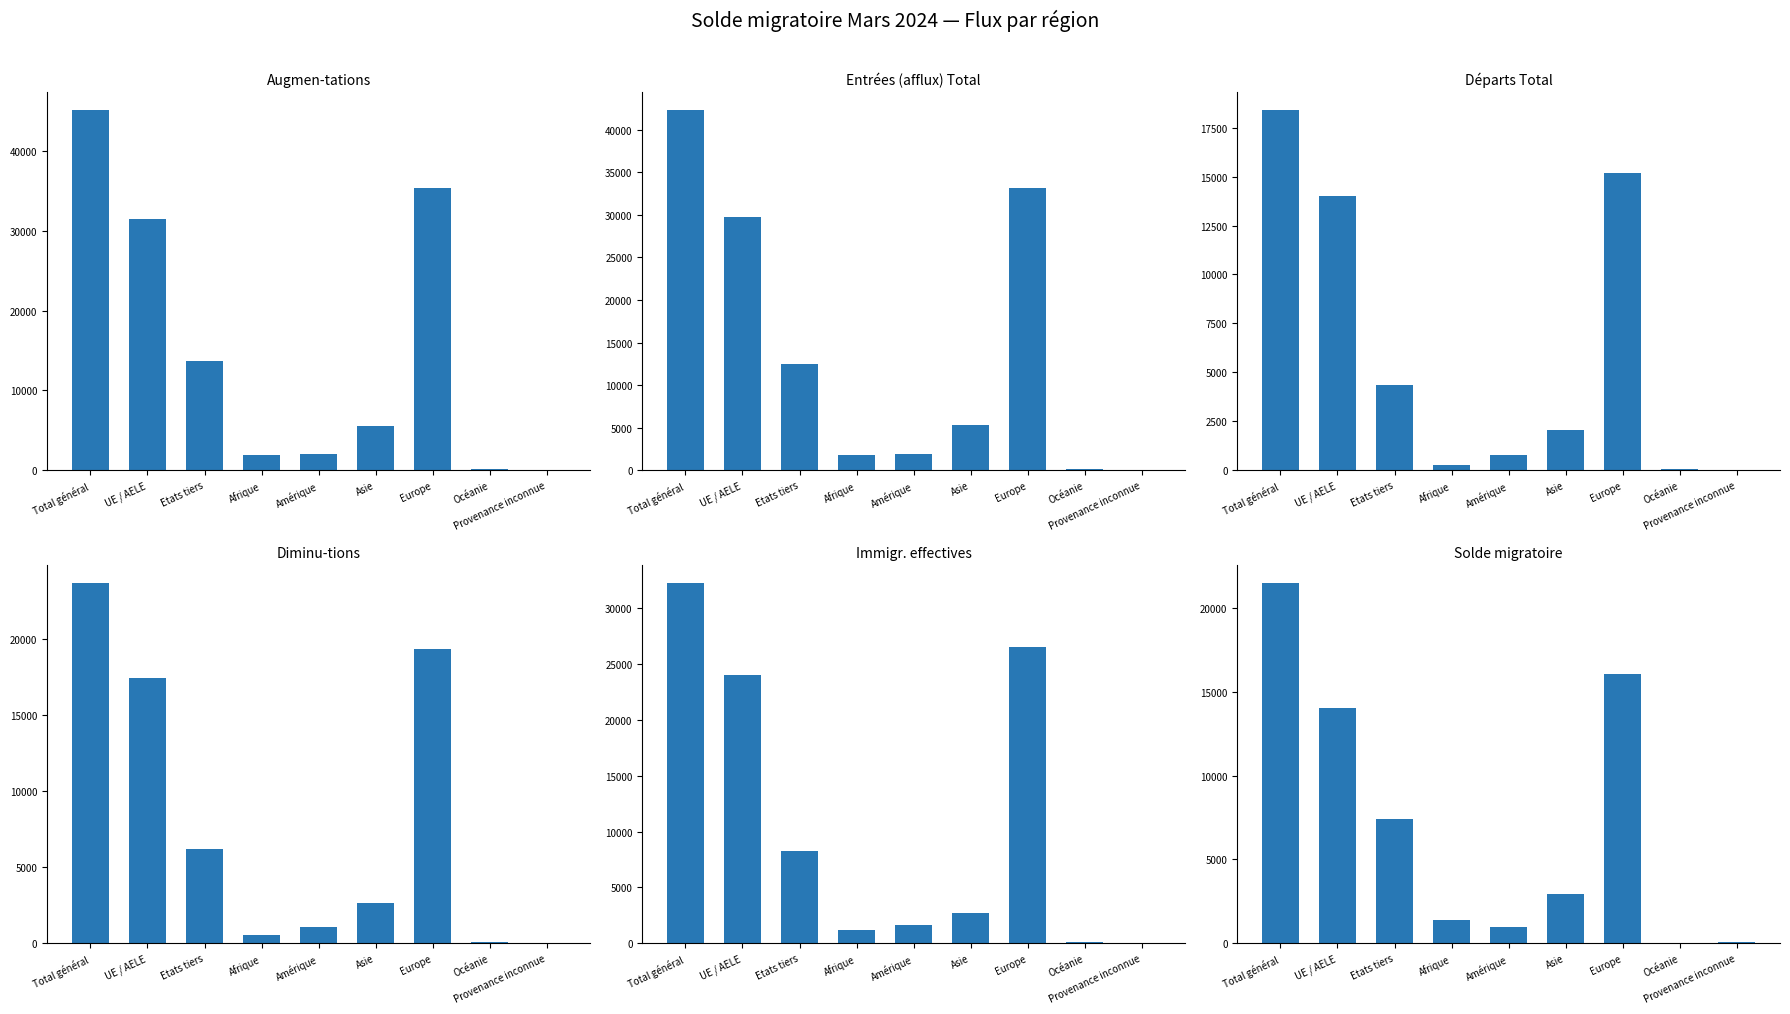

At how many categories does at least one series exceed 2377?

5